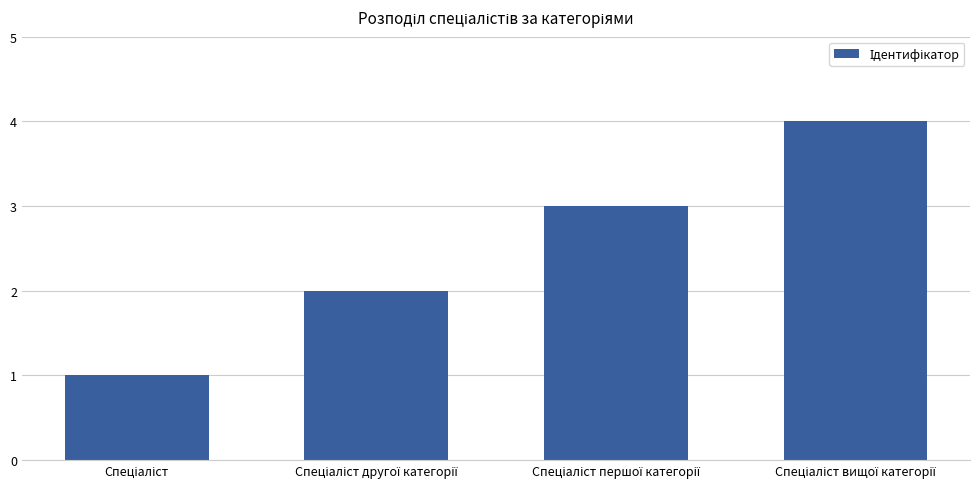

What is the greatest value displayed?

4